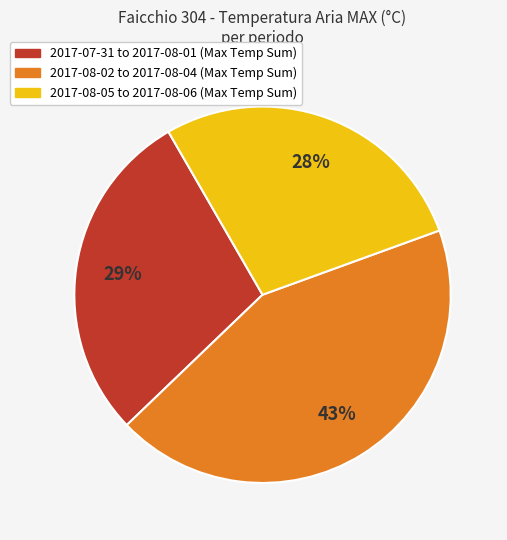

To the nearest percent, what is the average slice percentage?

33%